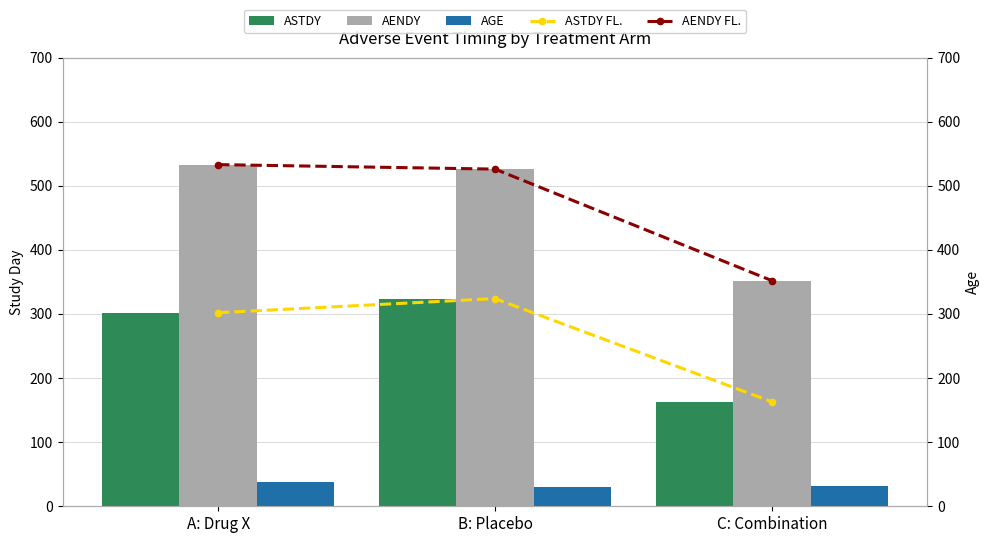

At which label does AENDY FL. reach its peak?

A: Drug X